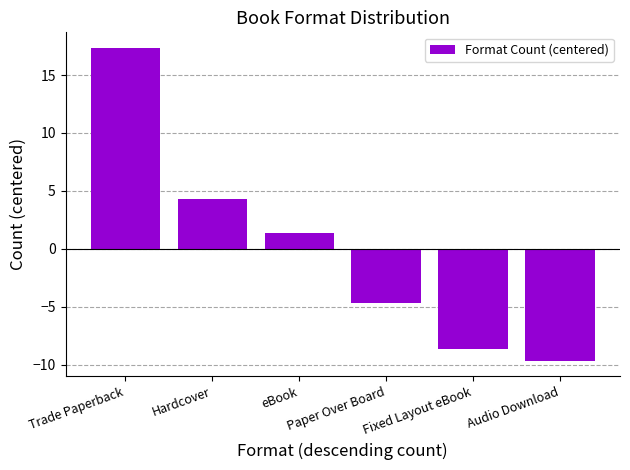

Are the bars grouped side by side (vs. stacked)?

No